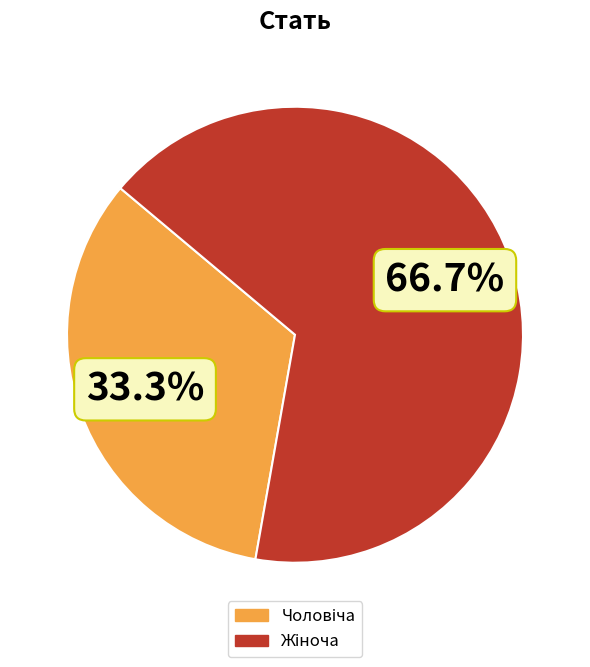

Is there any slice that represents more than half of the pie?

Yes